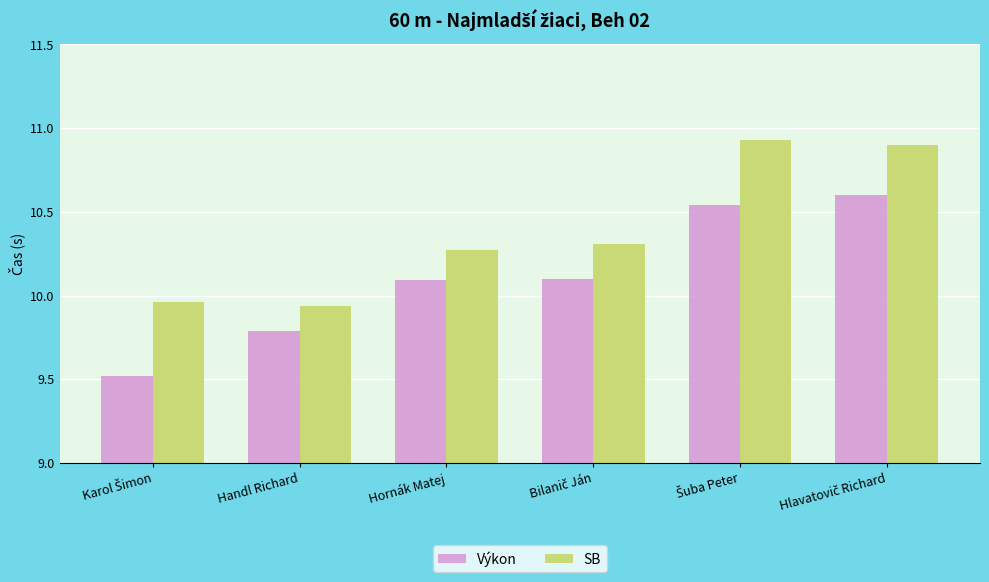

At how many categories does at least one series exceed 9?

6